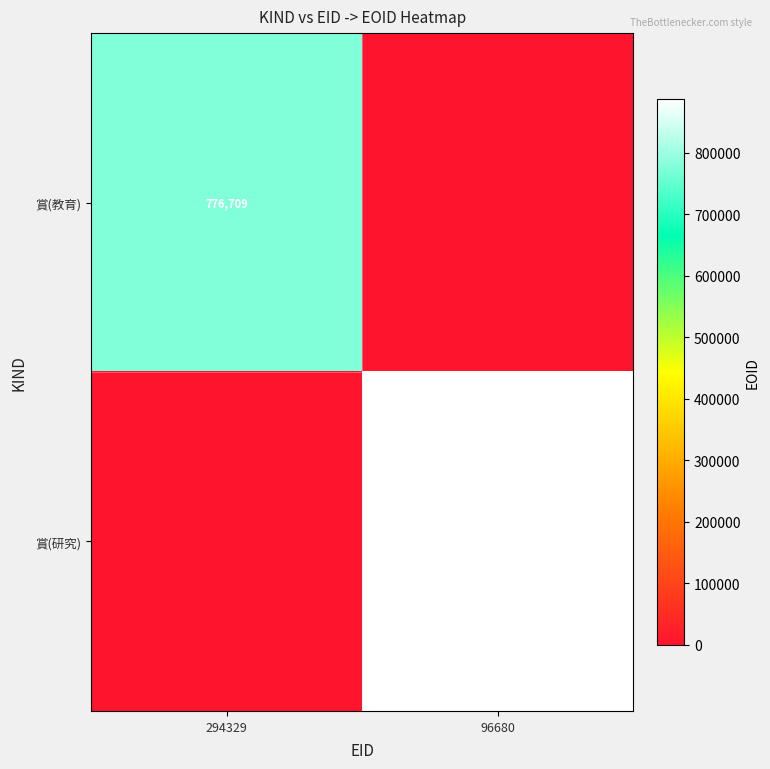

The value of 賞(研究) at 96680 is 1269949. True or false?

False